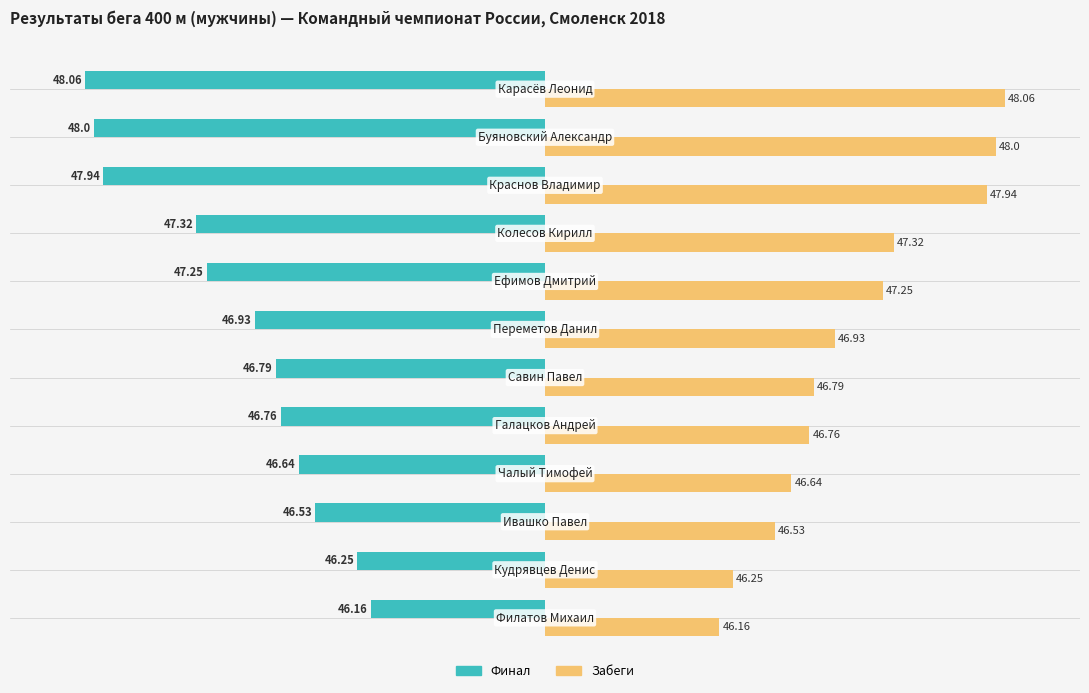

What are all the series names shown in the legend?

Финал, Забеги